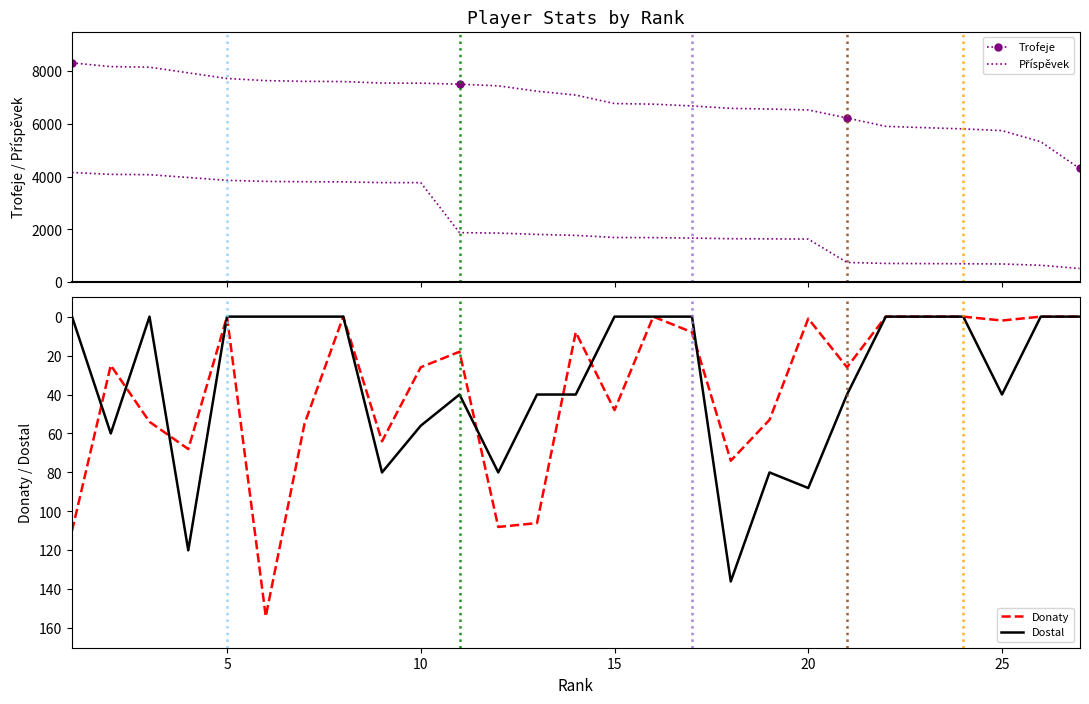

How many values in the Dostal series exceed 0?

13